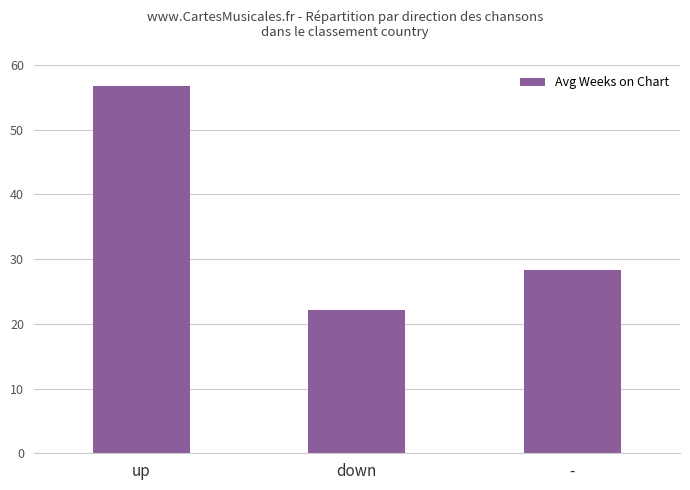

Which label corresponds to the smallest value in the chart?

down